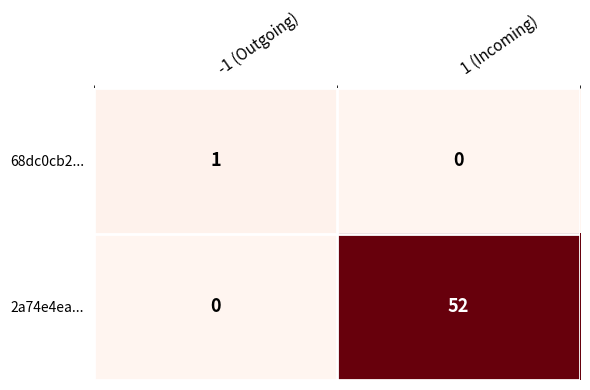

Where is 68dc0cb2... nearest to the value 0?

1 (Incoming)